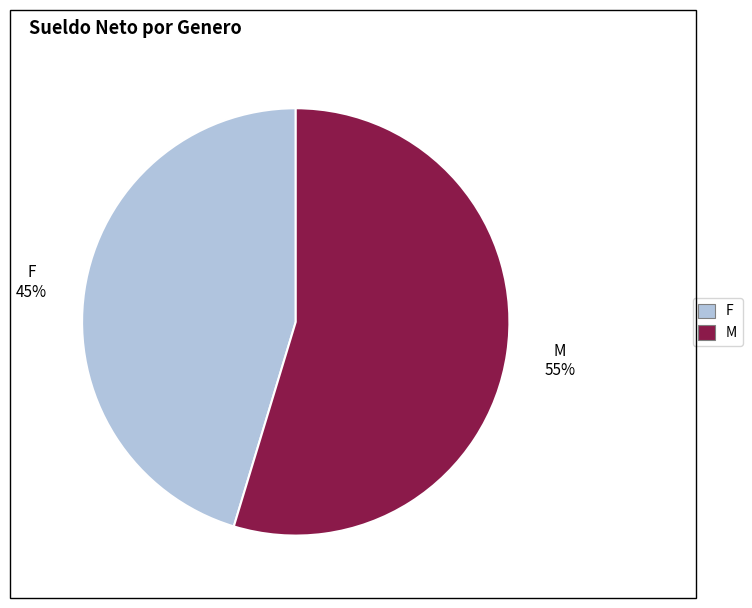

How many slices are in this pie chart?

2